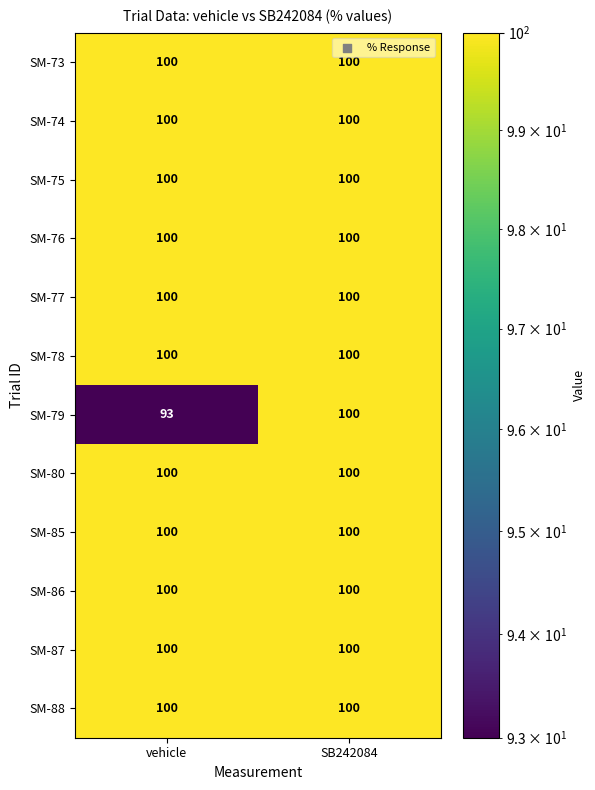

Rank the categories by SM-79 value from highest to lowest.

SB242084, vehicle